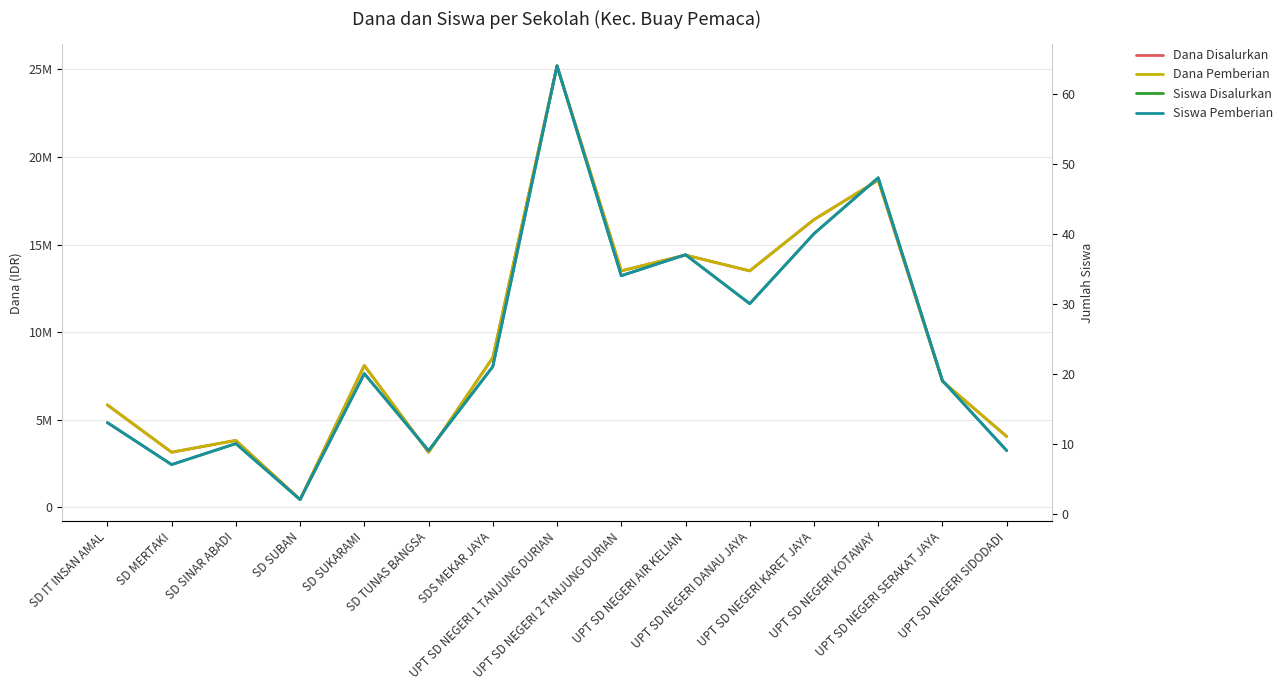

True or false: Siswa Pemberian and Dana Pemberian cross at least once.

False